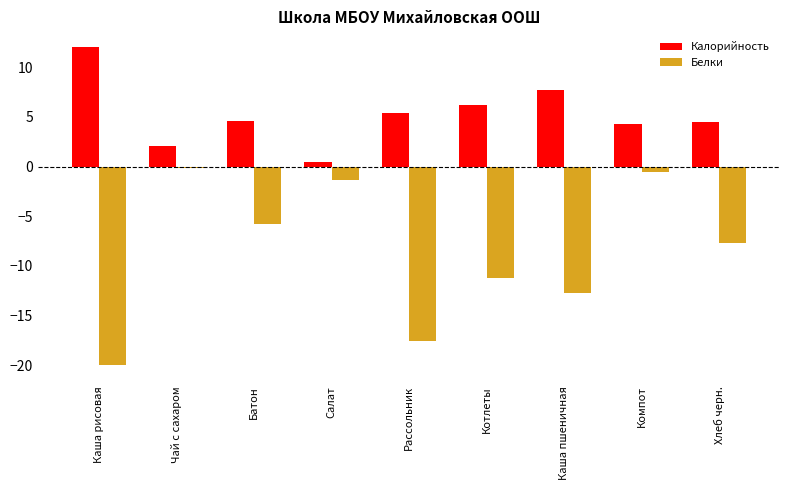

Which category has the highest value across all series?

Каша рисовая